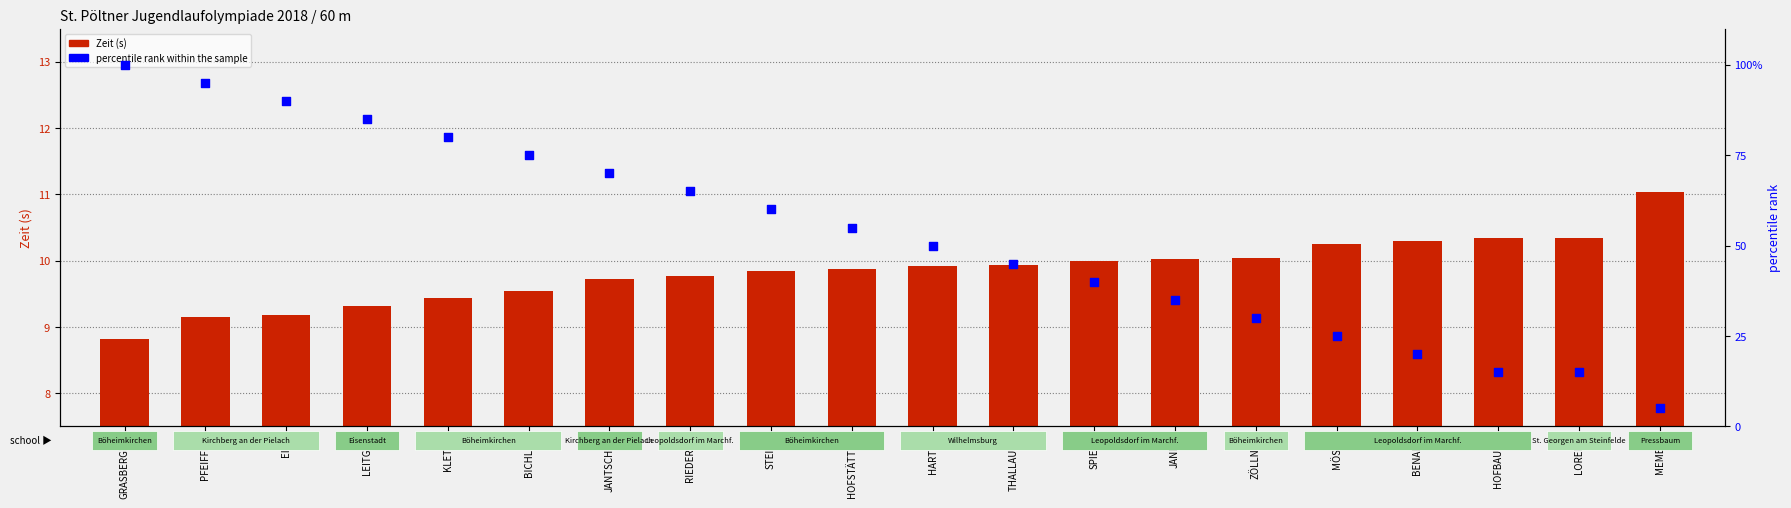

At which category is the sum across all series the highest?

GRASBERGER